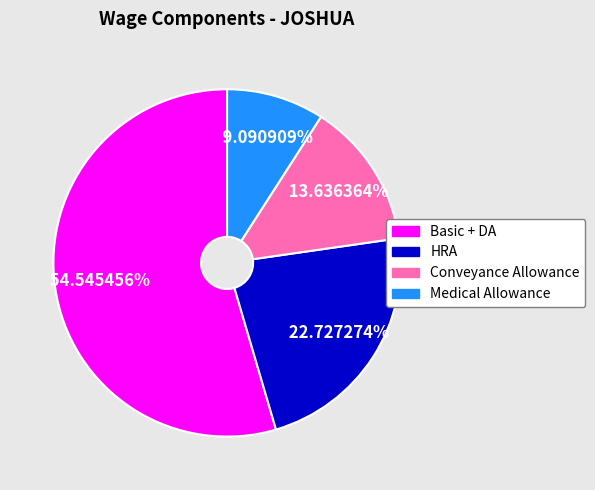

Combined, do HRA and Medical Allowance account for over 50%?

No